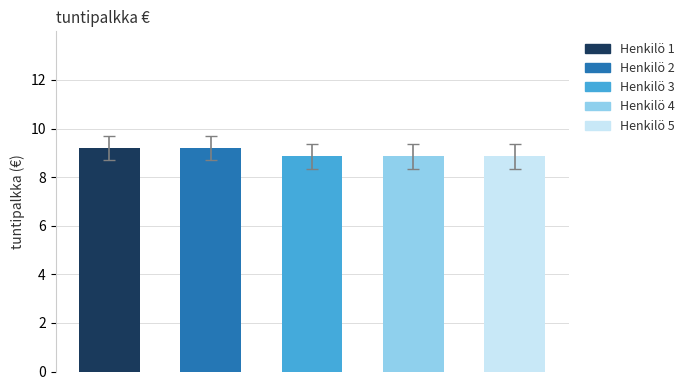

What is the value of the 2nd bar from the left?

9.2